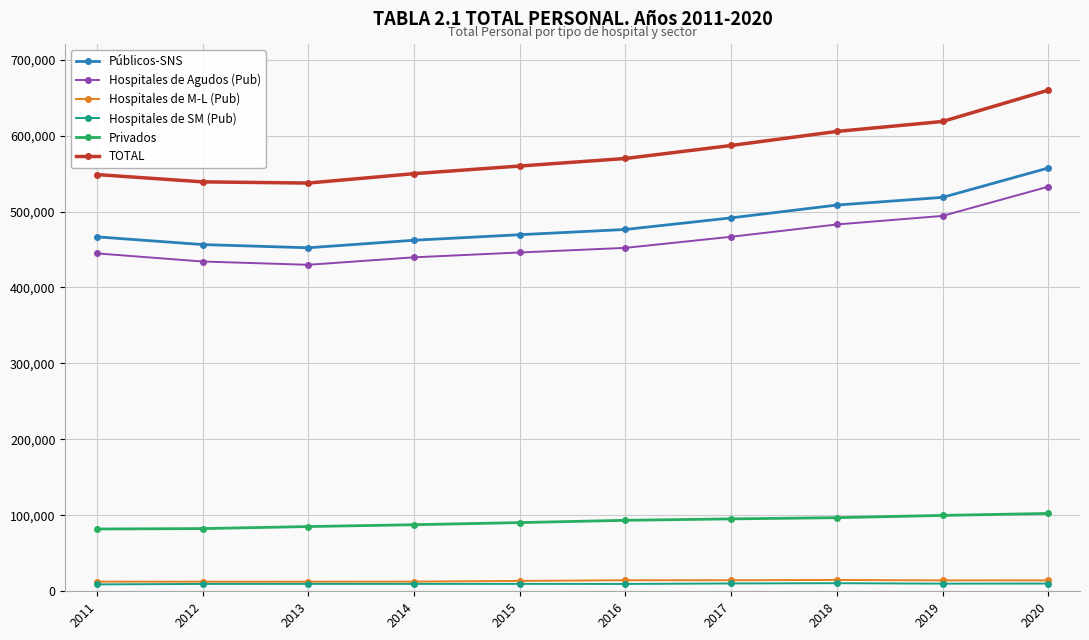

What is the highest value of the Hospitales de M-L (Pub) series?

14913